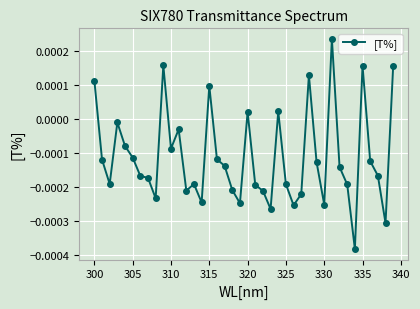

True or false: the data has more than 0 interior local peaks.

True